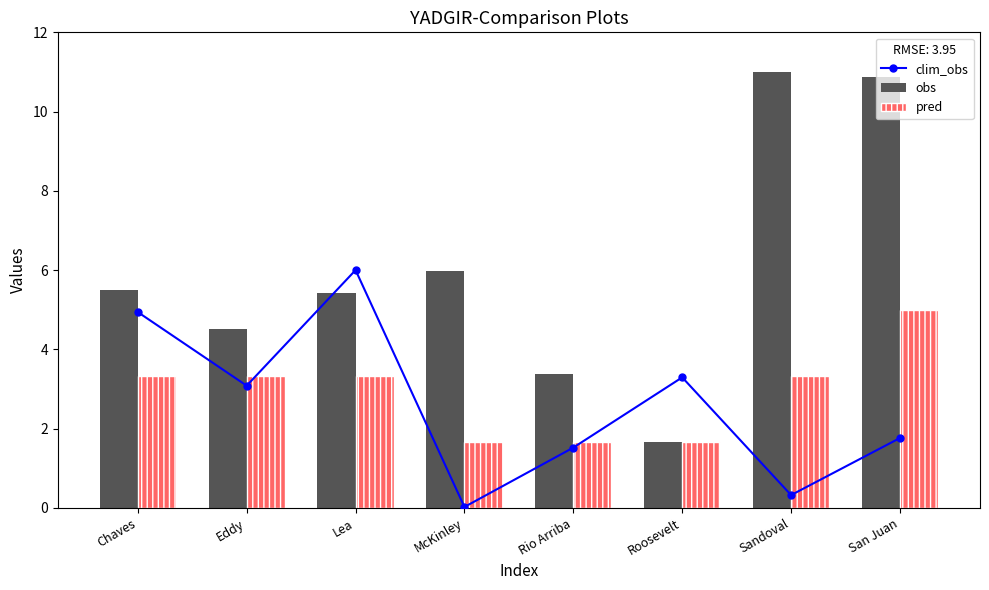

Between San Juan and Rio Arriba, which is larger?

San Juan